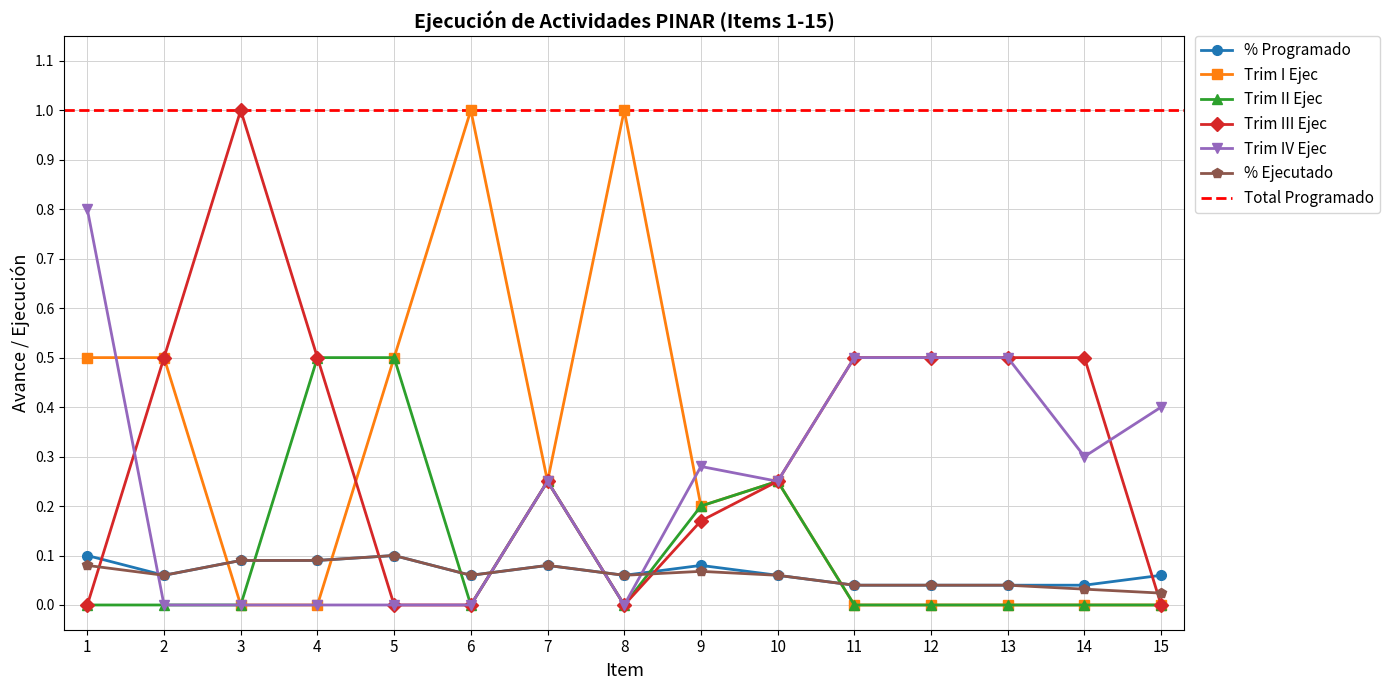

Is the value of Trim II Ejec at 4 greater than the value of Trim IV Ejec at 2?

Yes